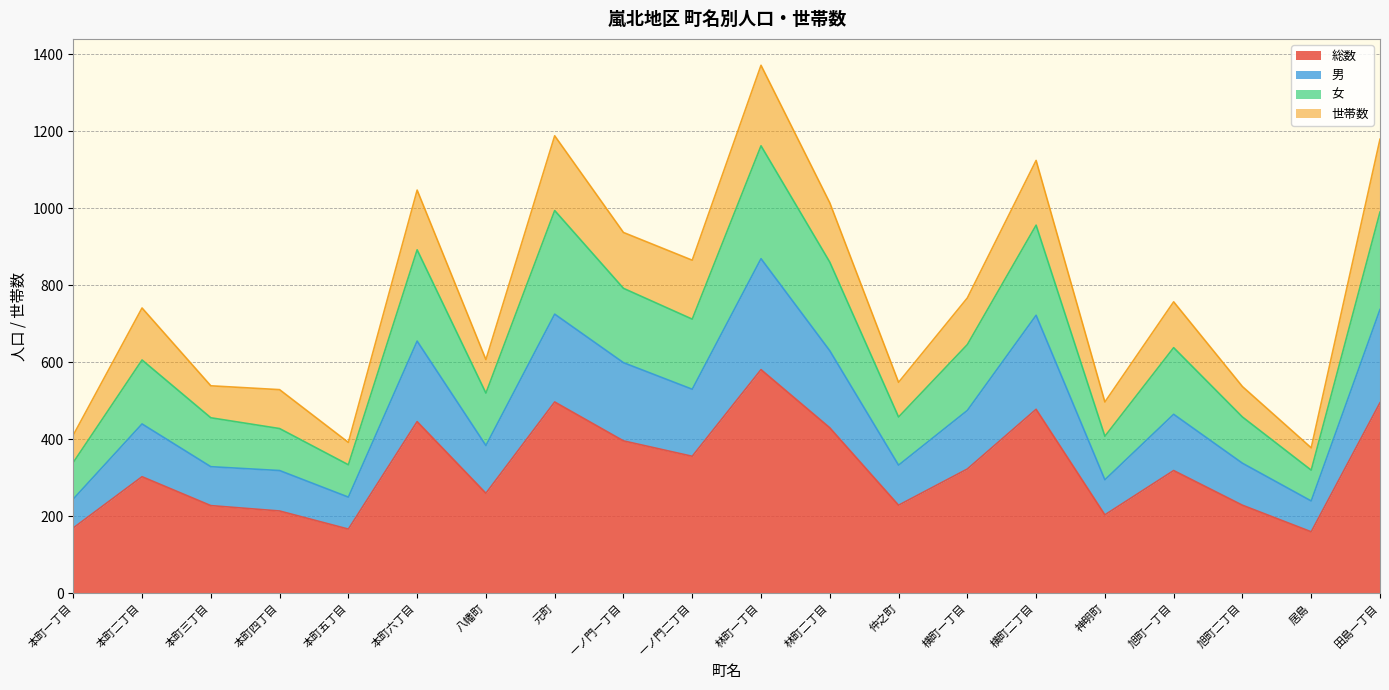

What is the total value across all series at 横町二丁目?

1124